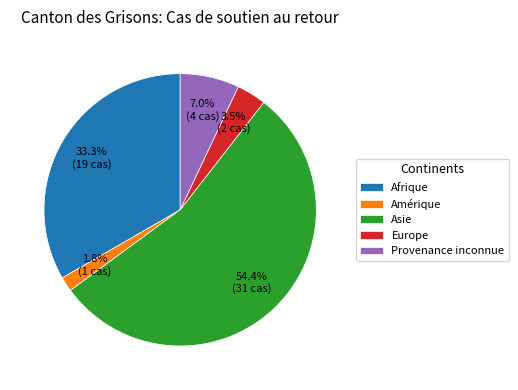

The Amérique slice represents 2% of the pie. True or false?

True